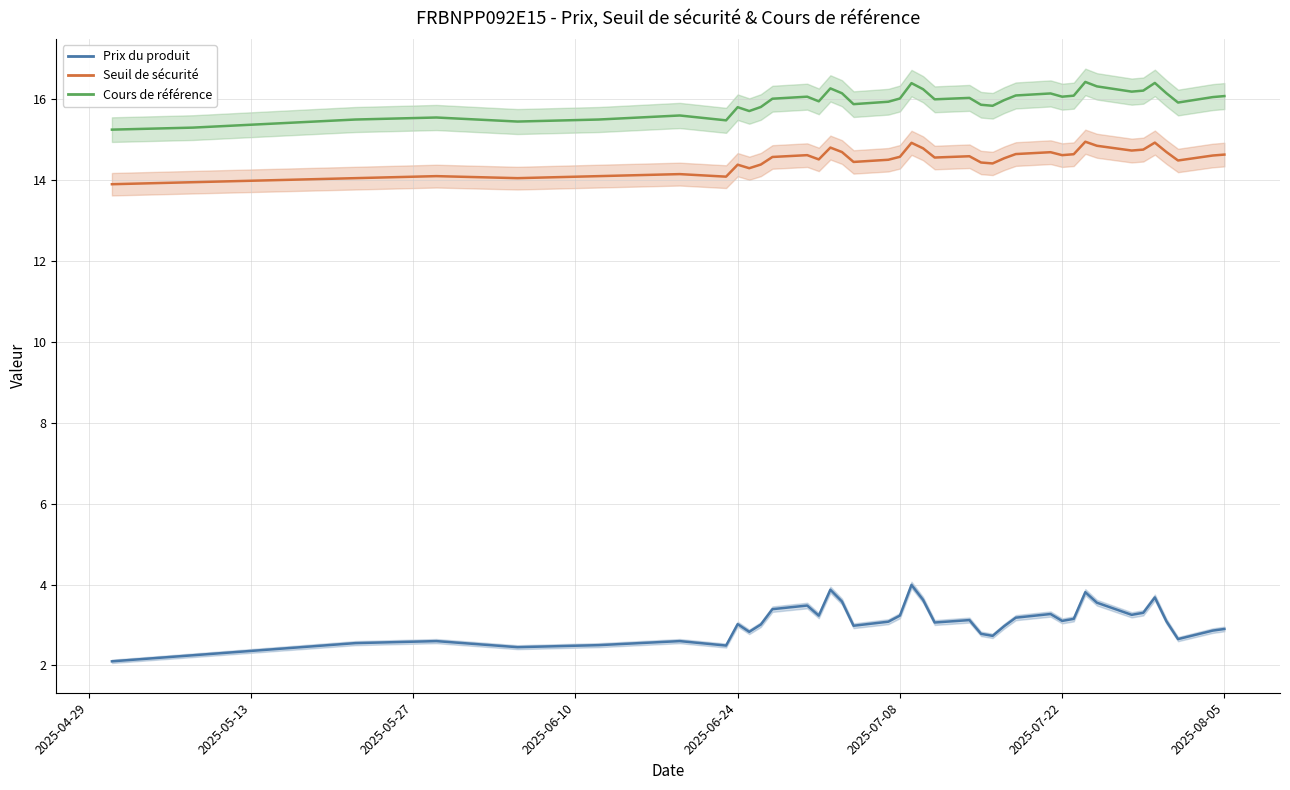

Is the value of Seuil de sécurité at 15 greater than the value of Prix du produit at 2025-07-08?

Yes